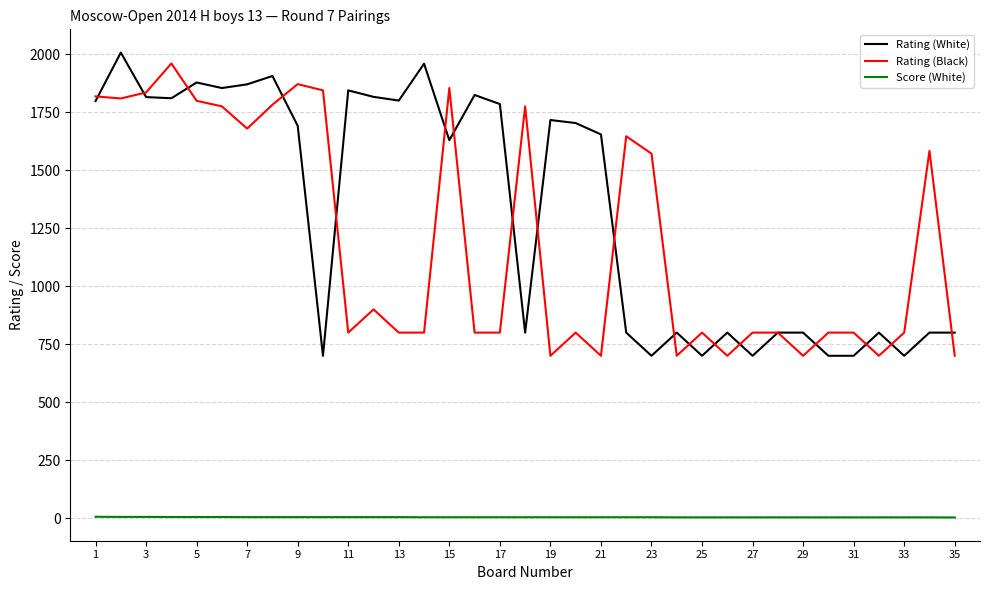

True or false: Rating (White) and Score (White) intersect in this chart.

False